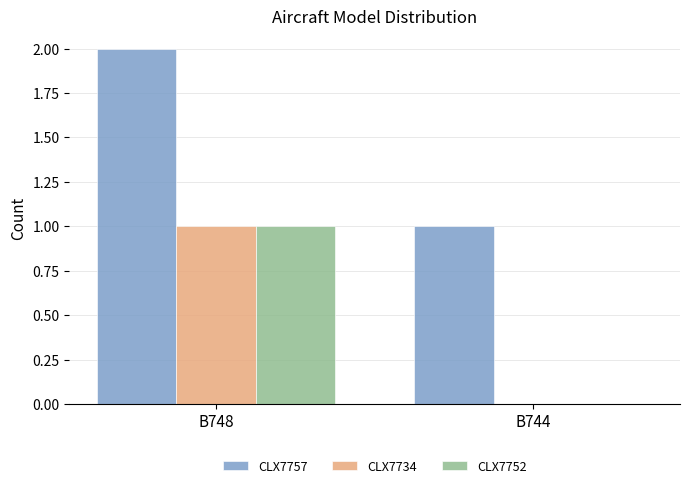

Count the CLX7734 values in the range 0 to 1.

2